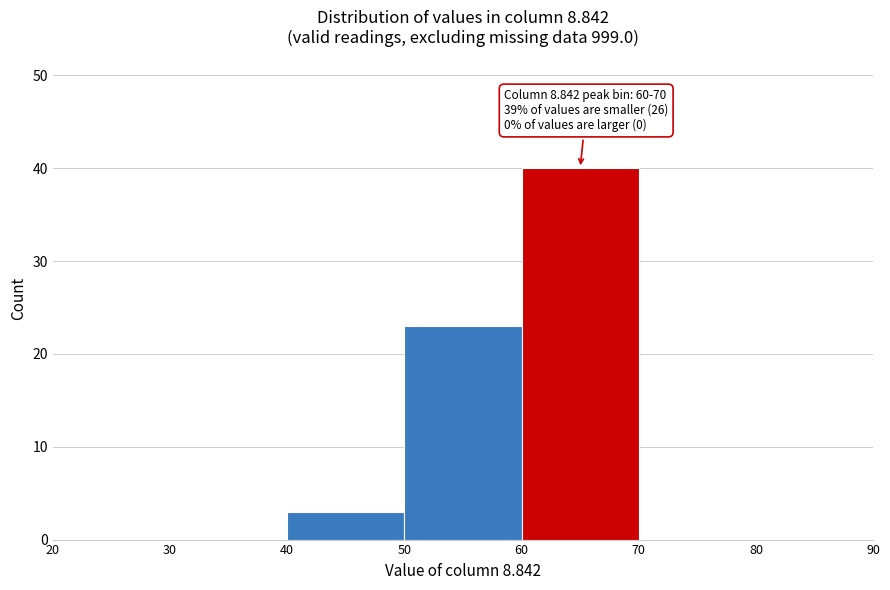

Which range on the x-axis has the tallest bar?

60 to 70